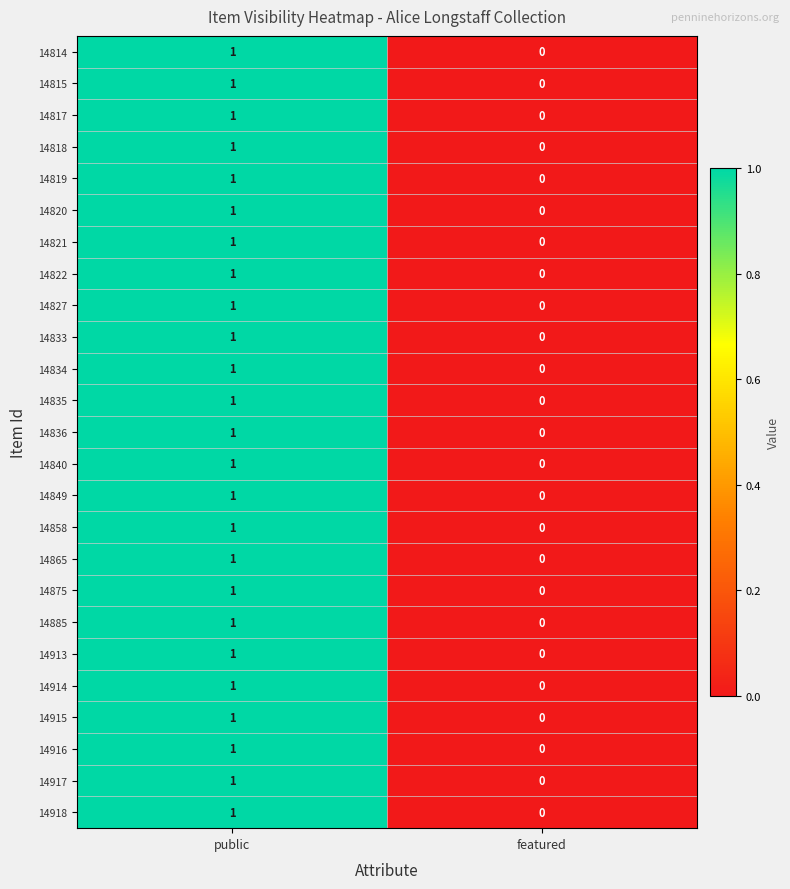

Rank the categories by 14875 value from lowest to highest.

featured, public